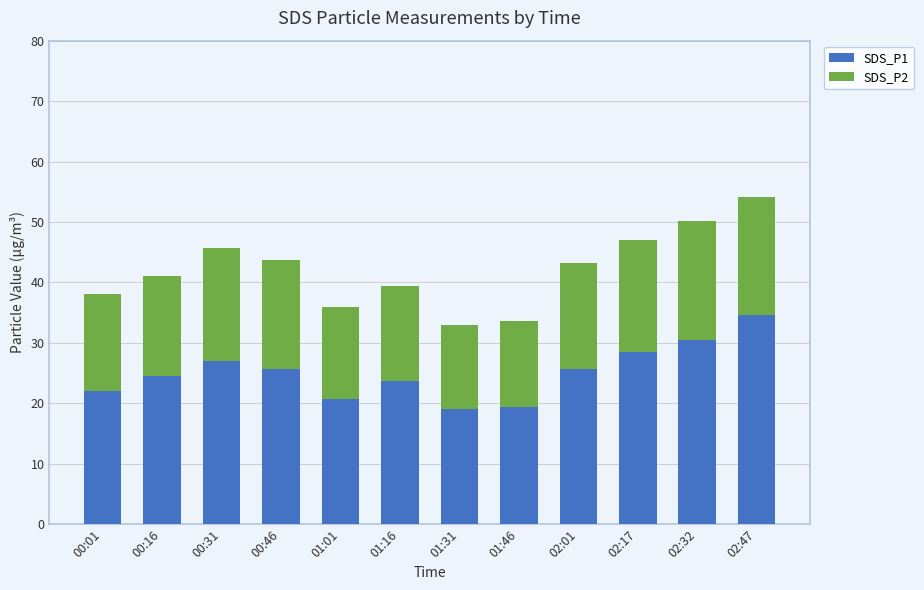

Count the number of categories in the chart.

12